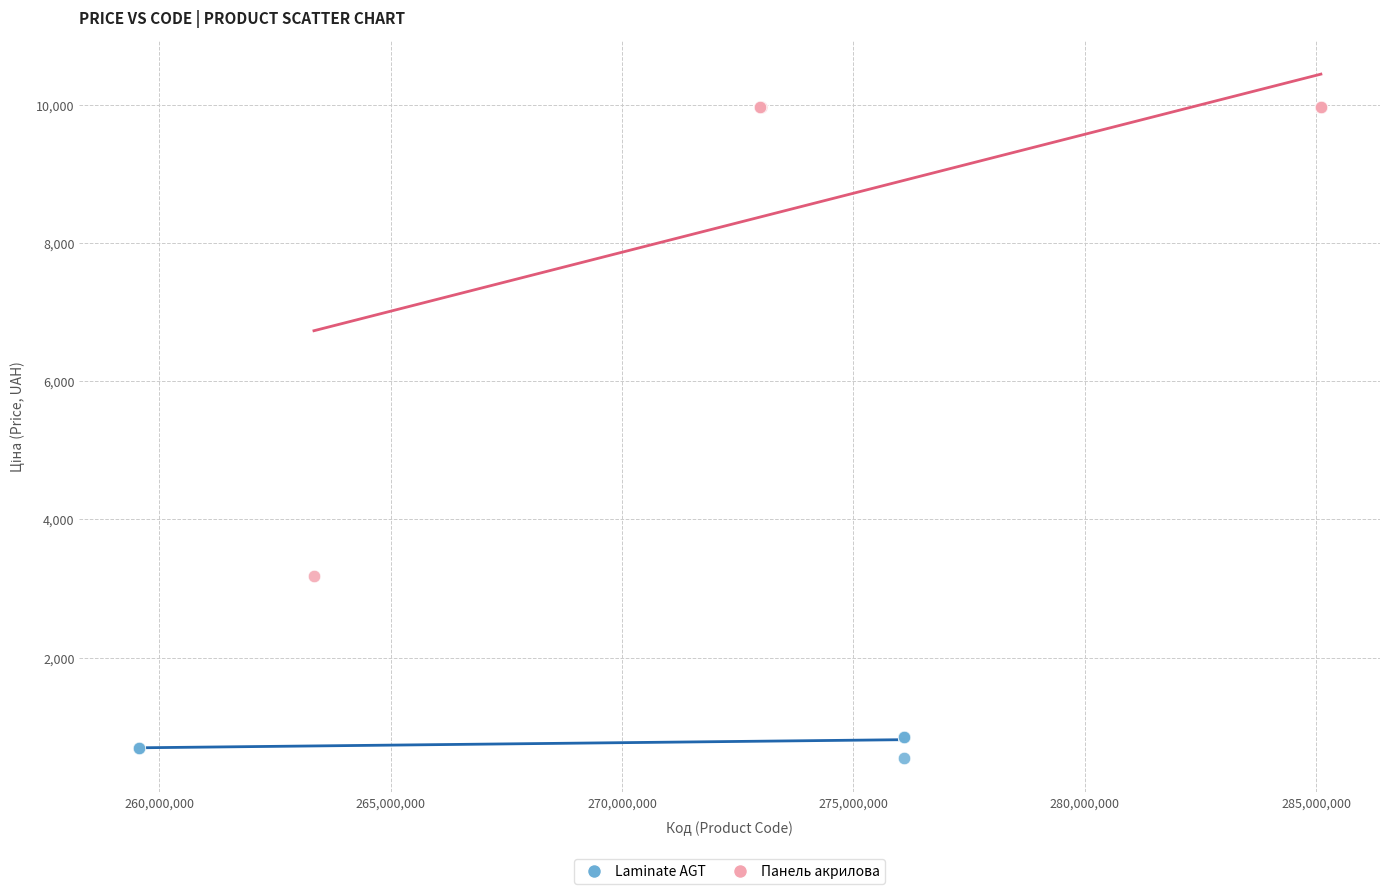

What are all the series names shown in the legend?

Laminate AGT, Панель акрилова